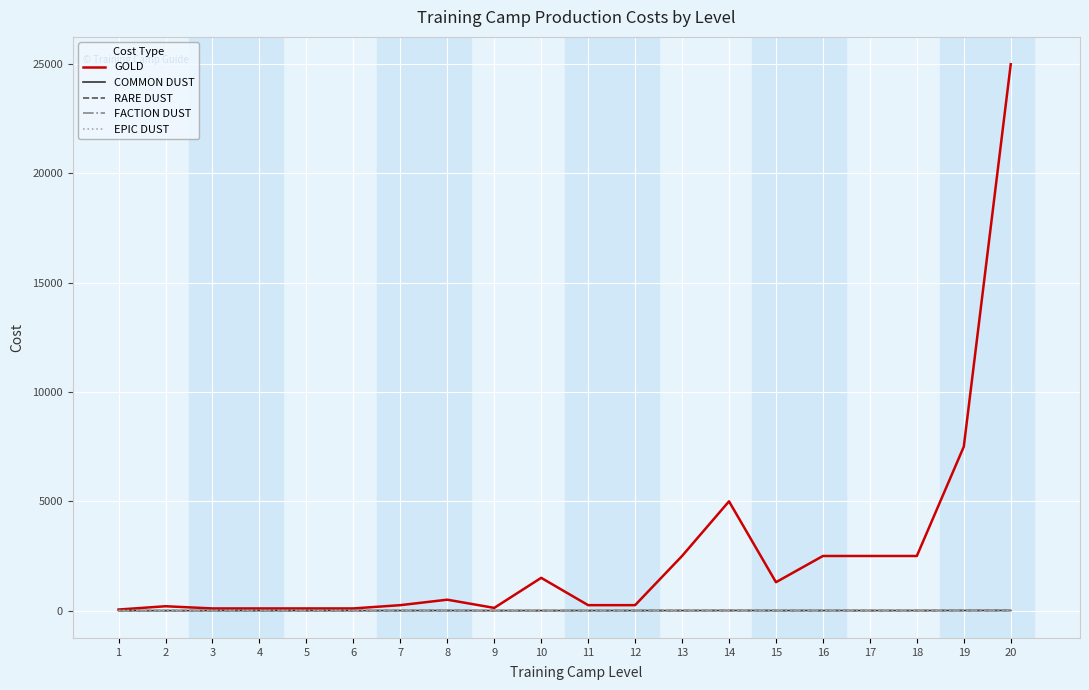

At which category is the sum across all series the highest?

20